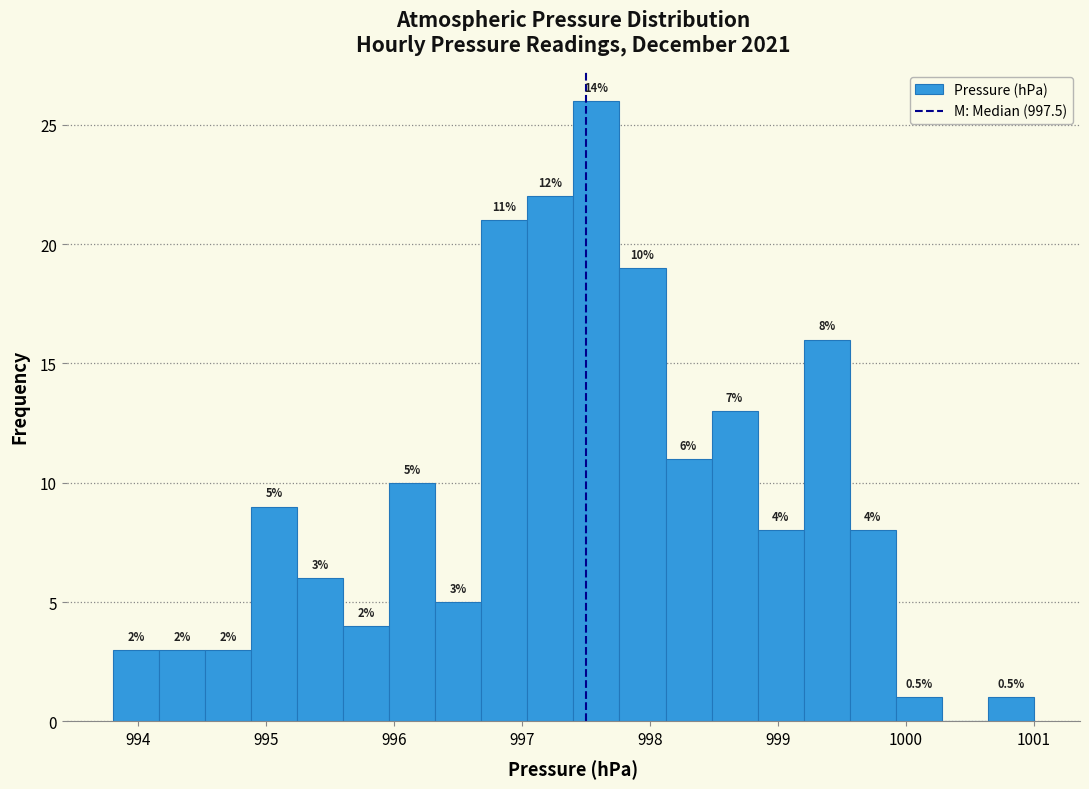

Read against the x-axis, roughly where is the centre of the tallest bar?

997.6